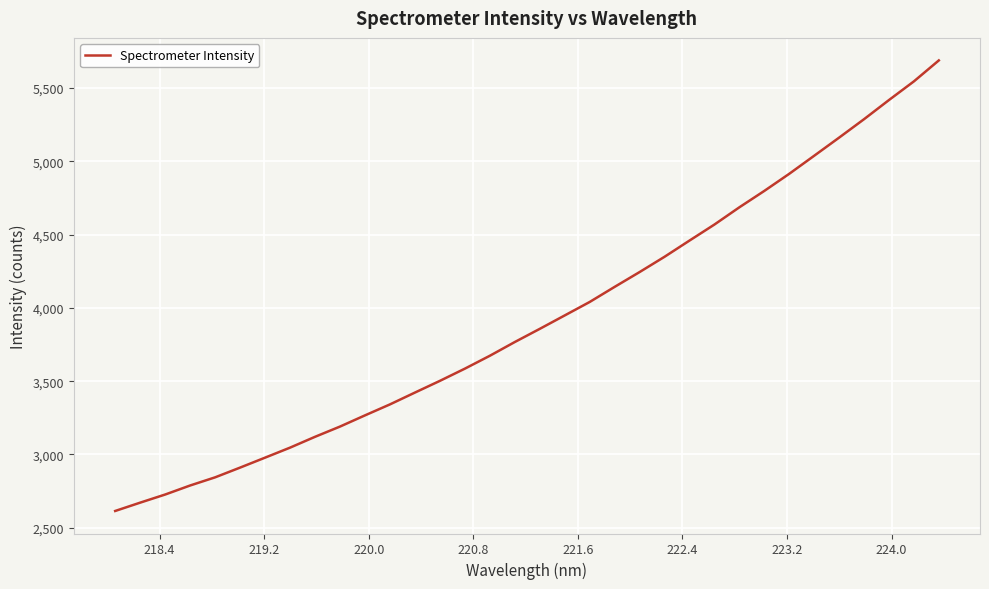

What is the difference between the maximum and minimum values?

3074.0